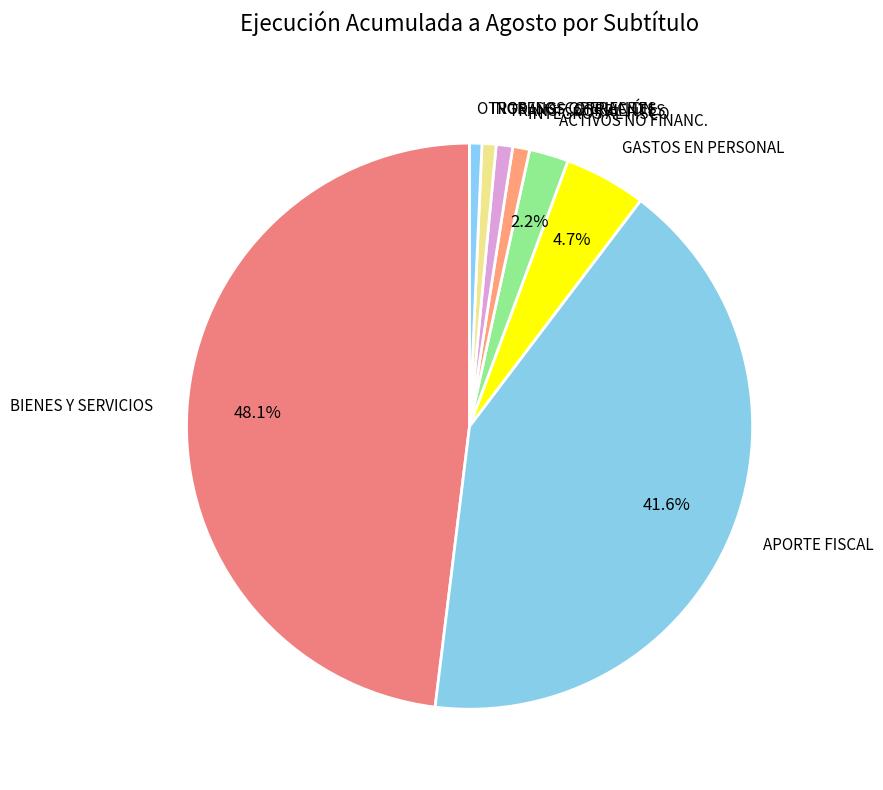

Combined, do OTROS ING. CORRIENTES and INTEGROS AL FISCO account for over 50%?

No